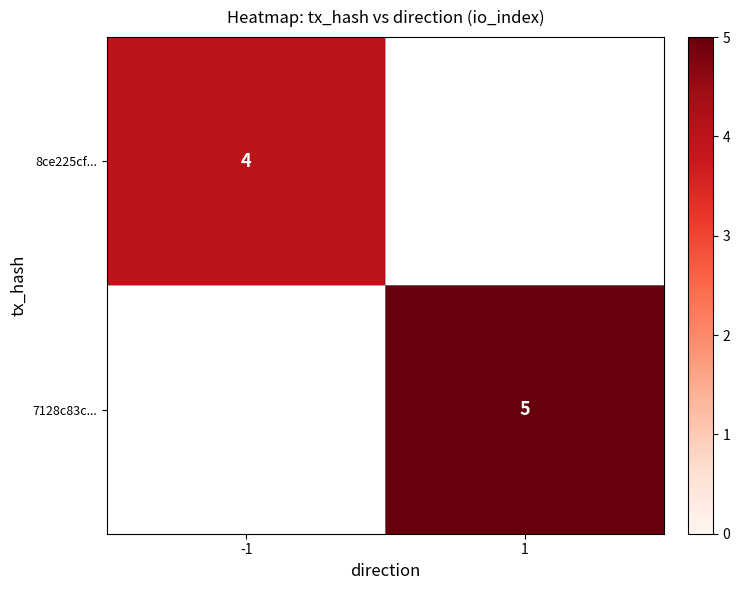

How many distinct data groups are displayed?

2